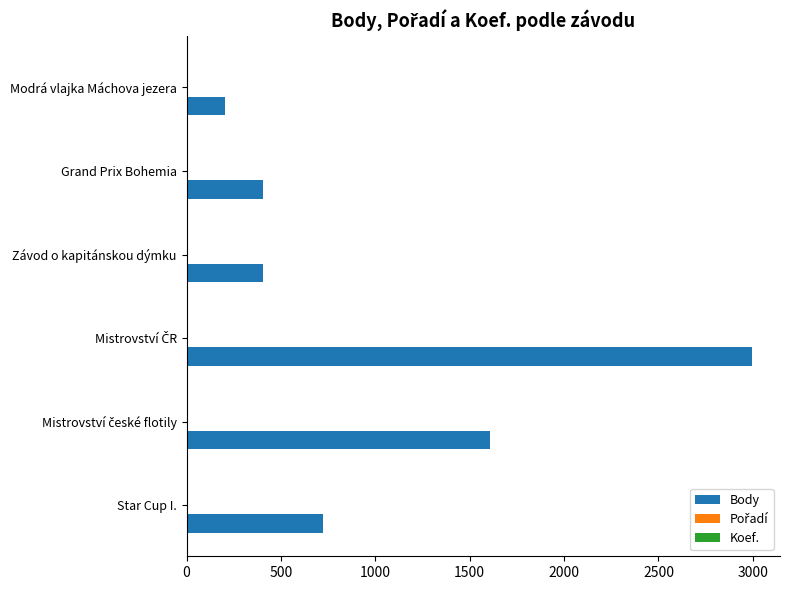

Which series has the largest total across all categories?

Body